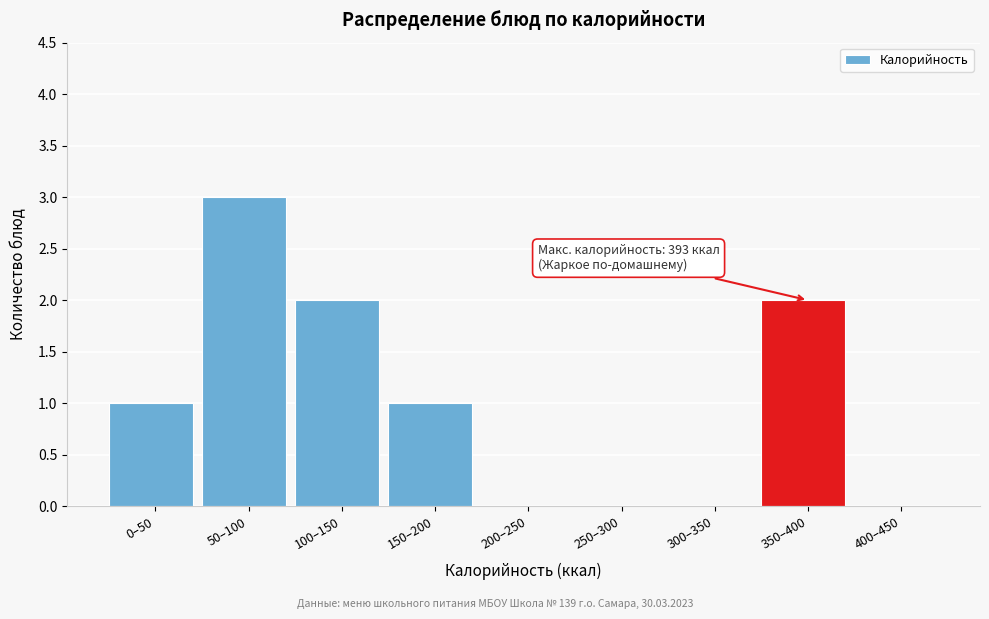

Reading left to right, transcribe all the data shown in this chart.

0–50=1	50–100=3	100–150=2	150–200=1	200–250=0	250–300=0	300–350=0	350–400=2	400–450=0